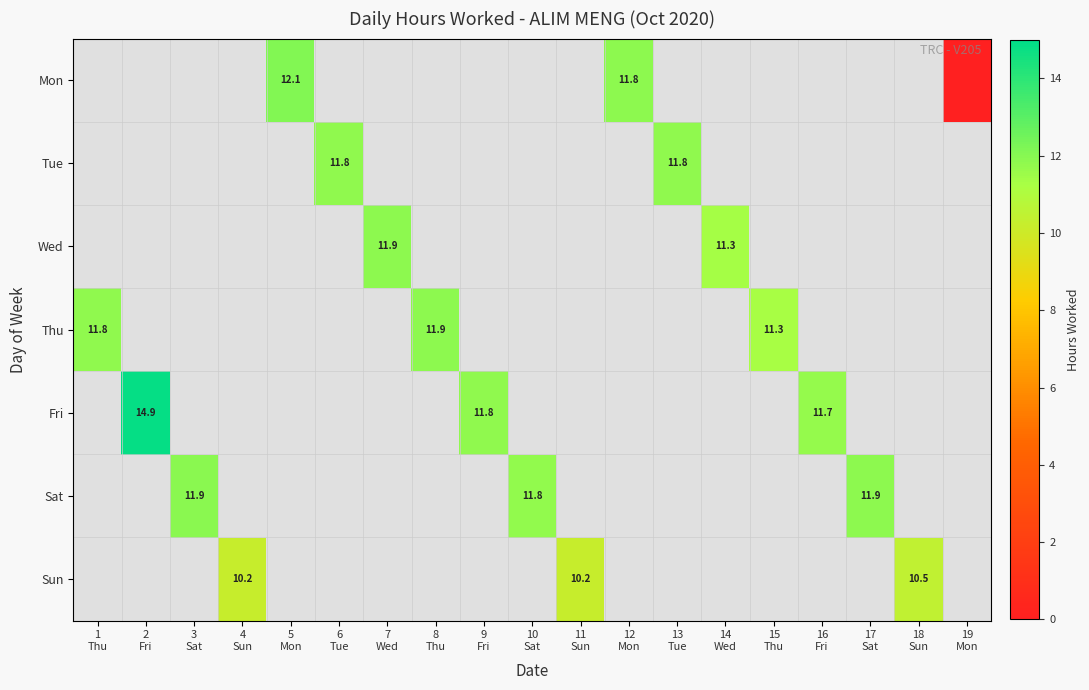

True or false: Fri has a value of 7.5 at 16 Fri.

False